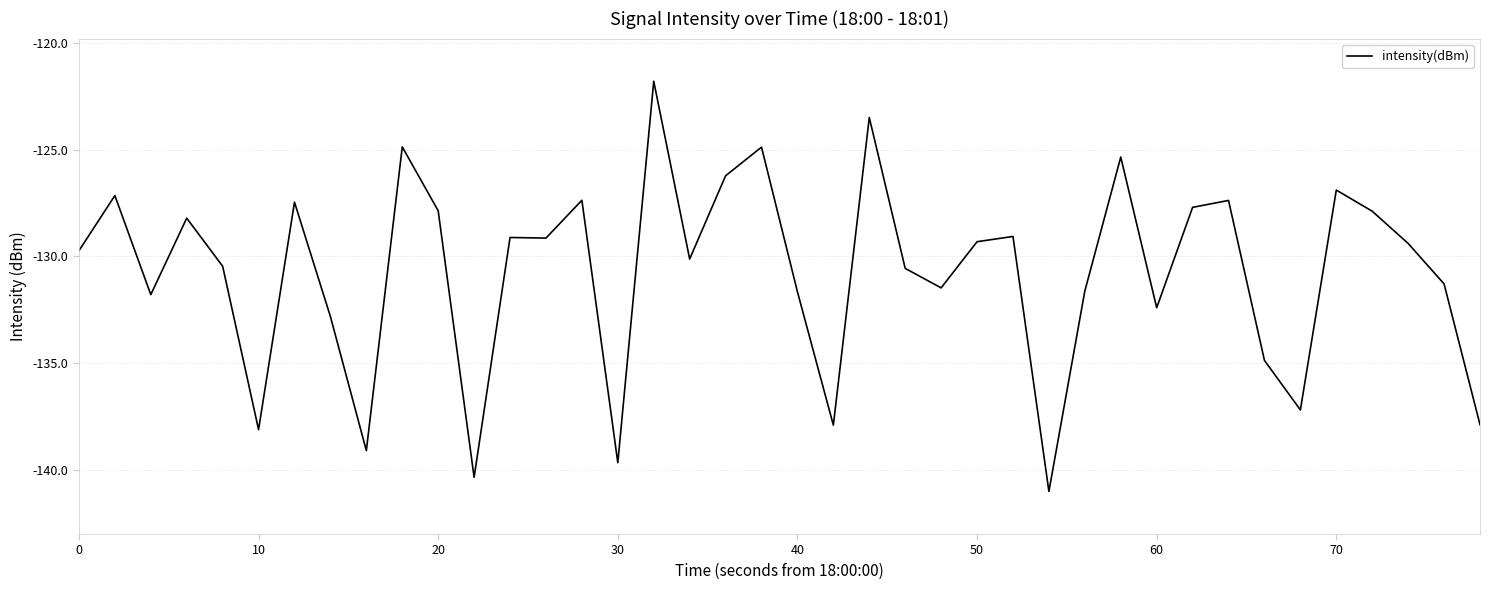

What is the difference between the maximum and minimum values?

19.2